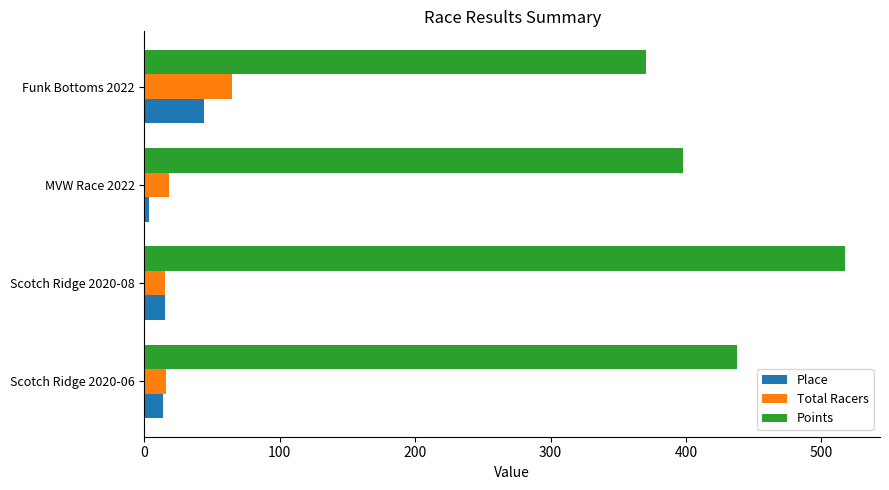

What is the lowest value of the Points series?

370.3